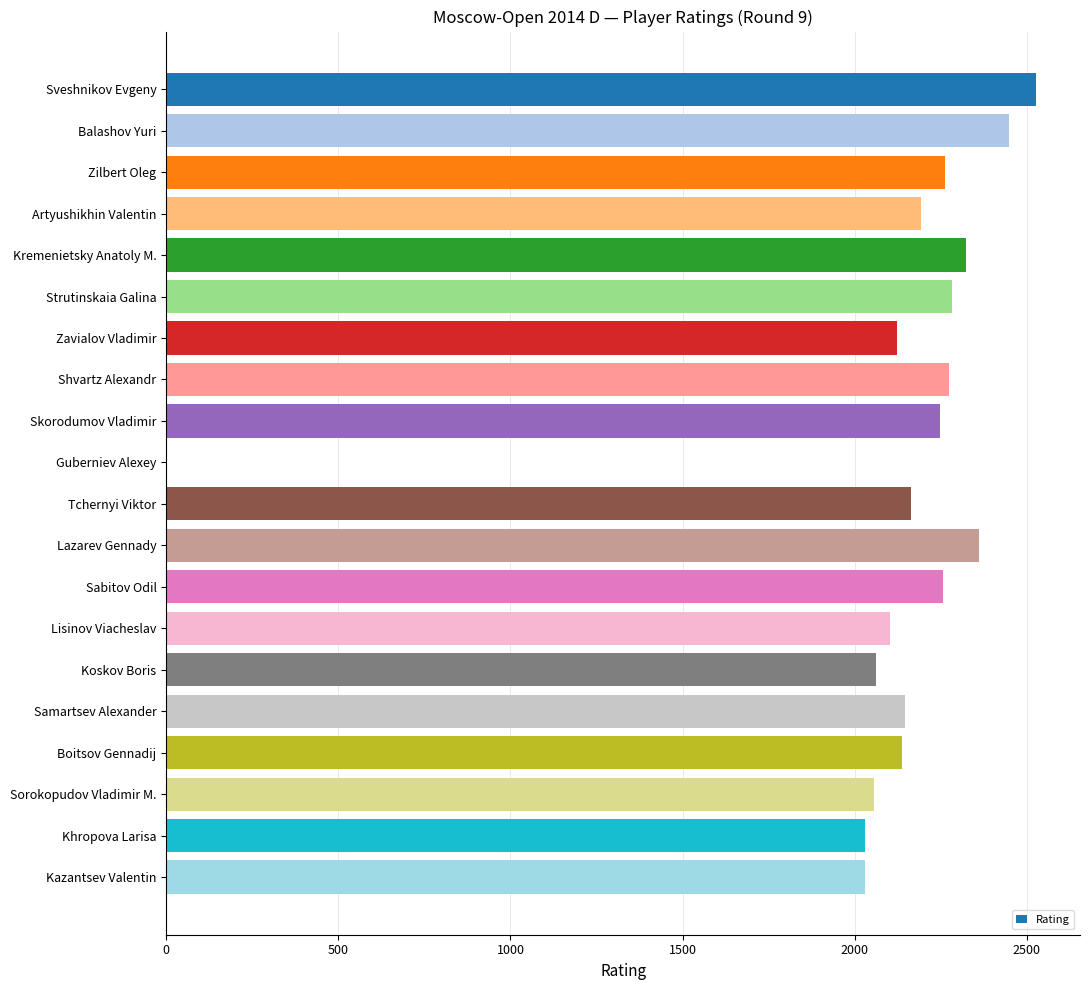

Does the chart contain stacked bars?

No